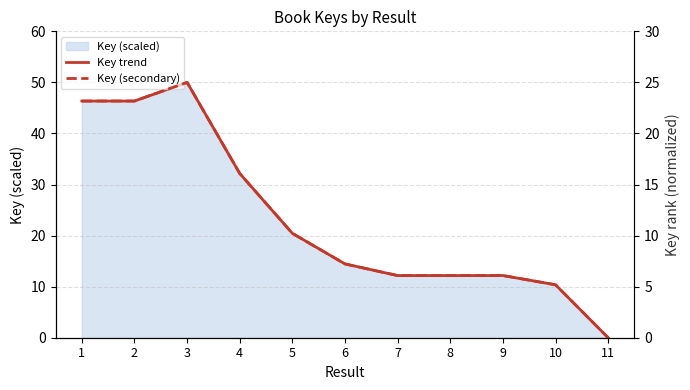

True or false: Key trend and Key (secondary) cross at least once.

False